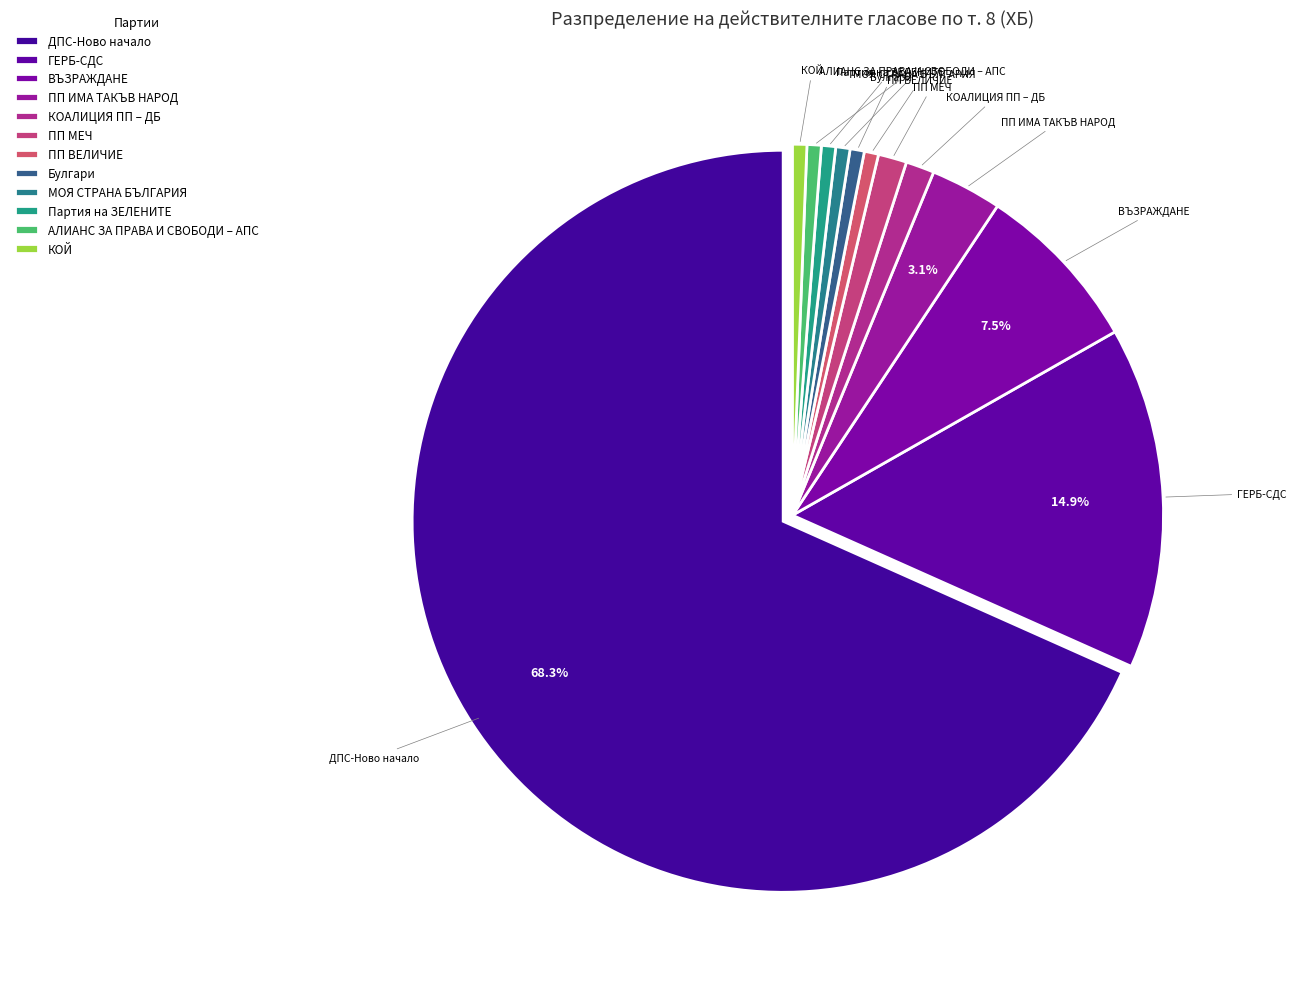

What is the change in value from ДПС-Ново начало to ПП ВЕЛИЧИЕ?

-109